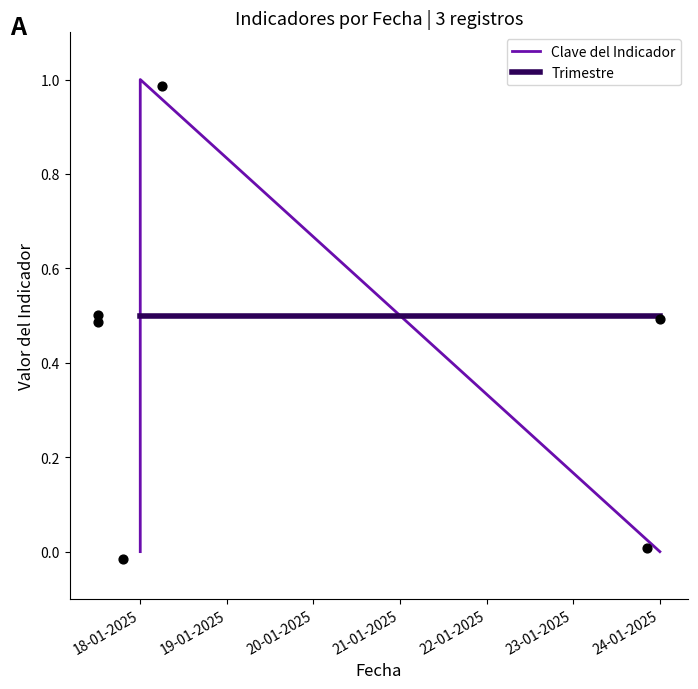

Which series contains the lowest Y value?

Clave del Indicador